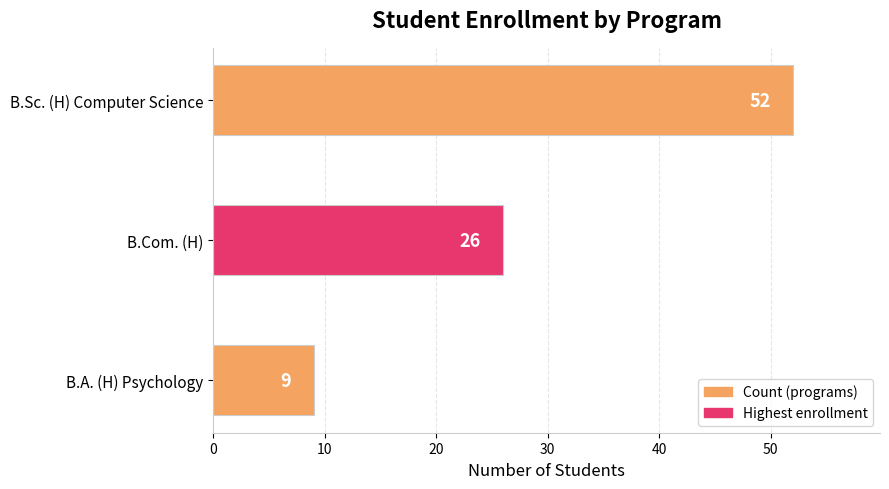

The value at B.Sc. (H) Computer Science is 30. True or false?

False